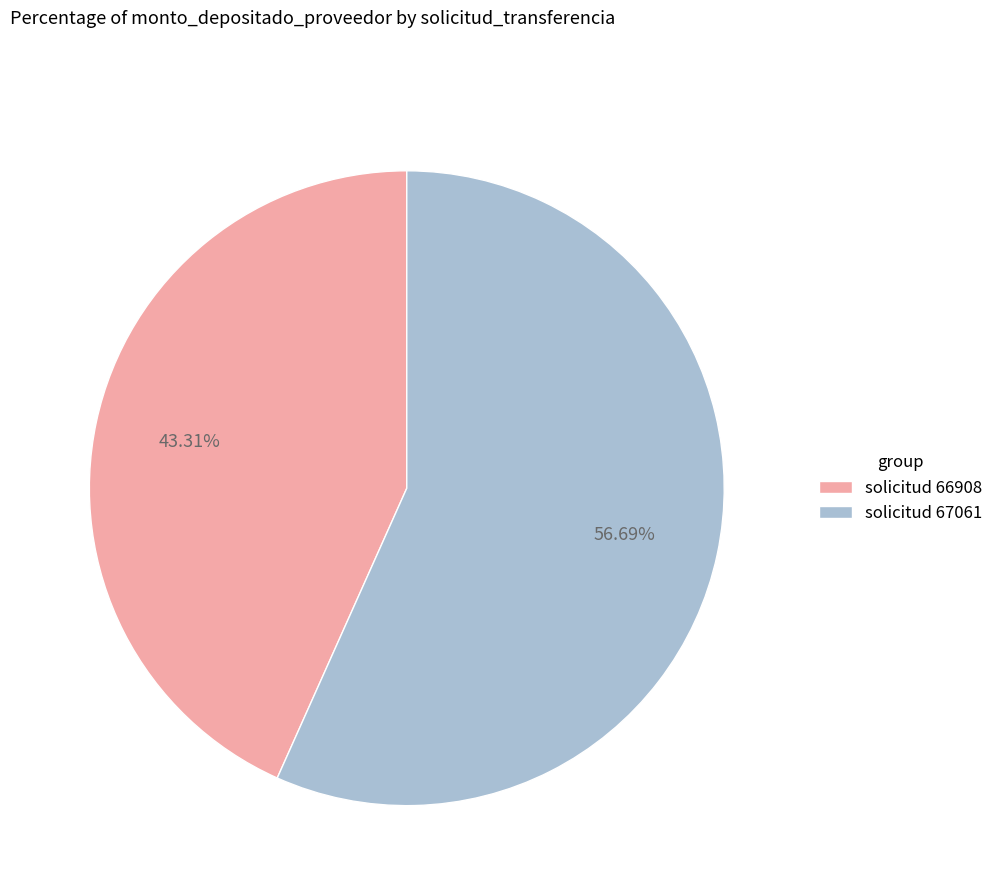

What is the largest slice in the pie chart?

solicitud 67061